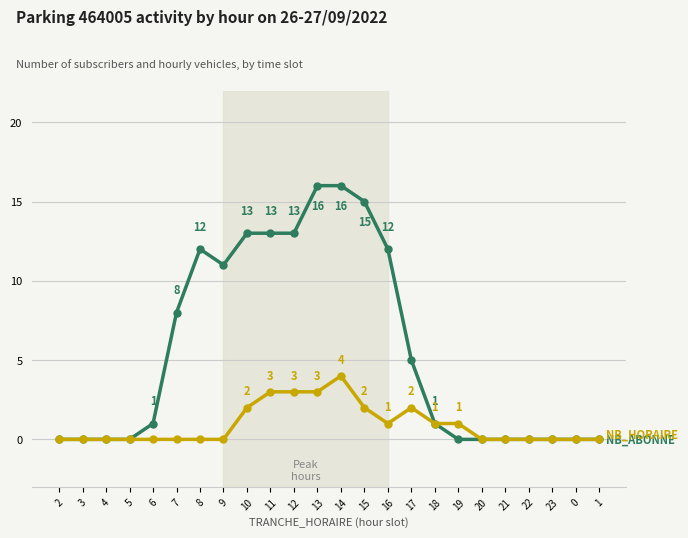

How many lines are shown in the chart?

2